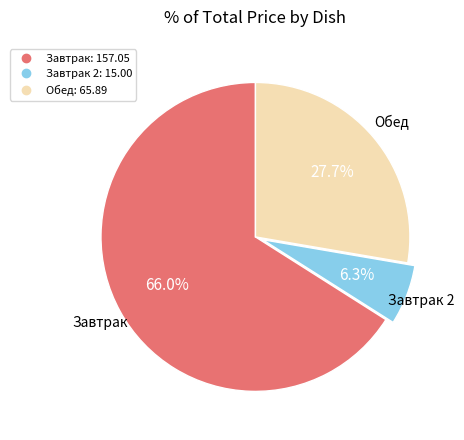

Is there a majority slice in this chart?

Yes